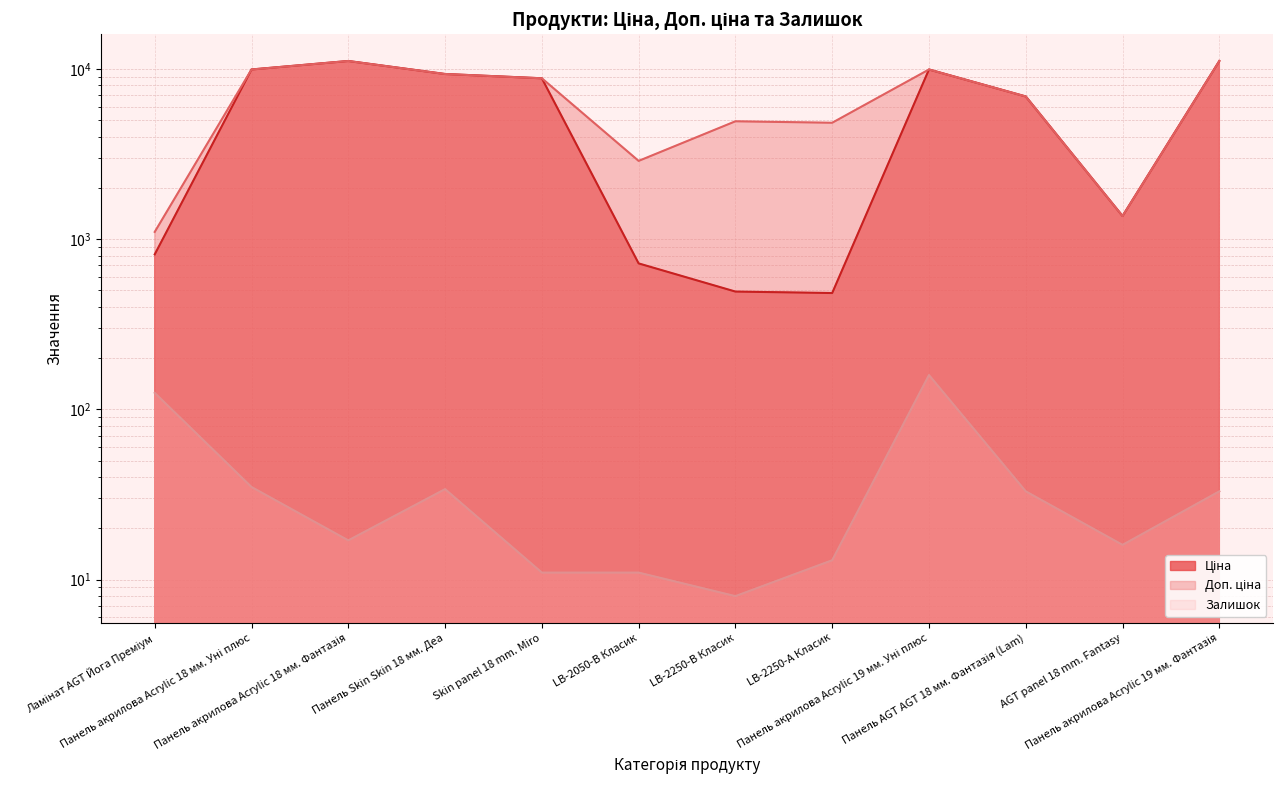

At which label is Ціна closest to 5797?

Панель AGT AGT 18 мм. Фантазія (Lam)